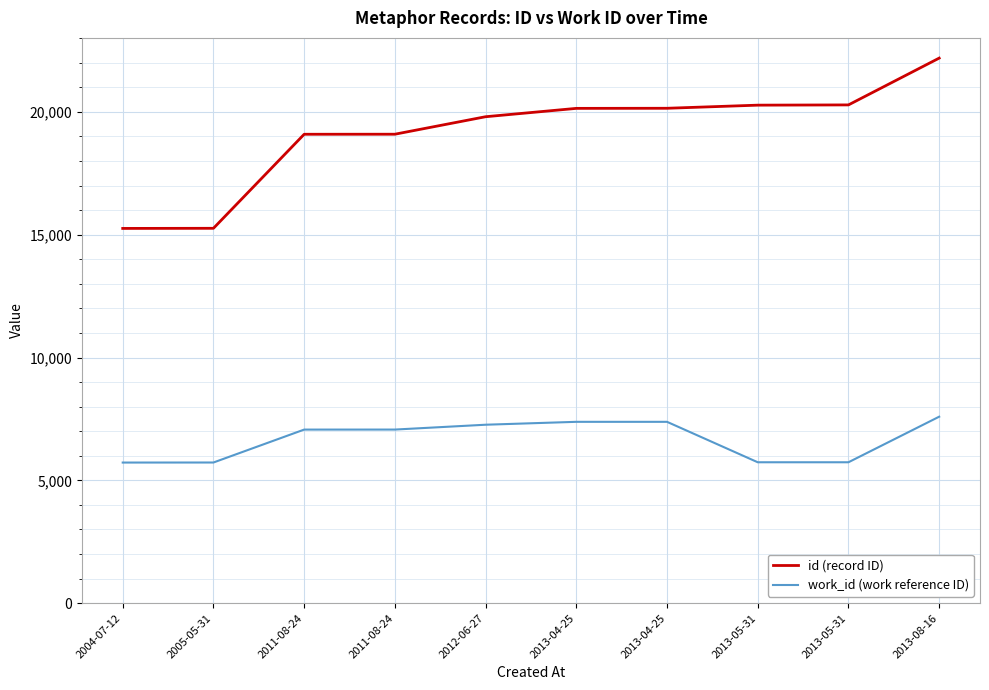

What are all the series names shown in the legend?

id (record ID), work_id (work reference ID)